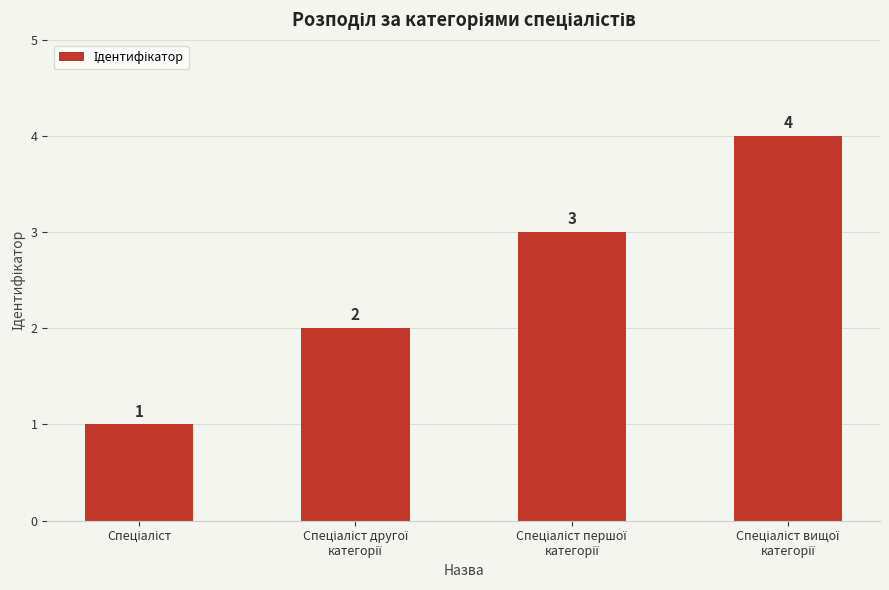

What is the sum of all values?

10